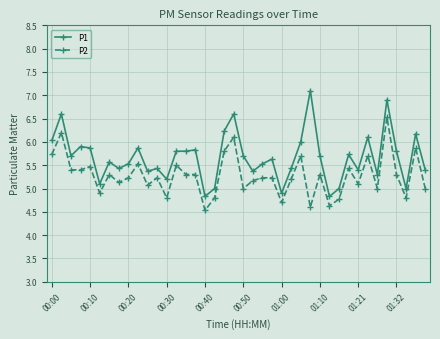

Which series has the largest total across all categories?

P1